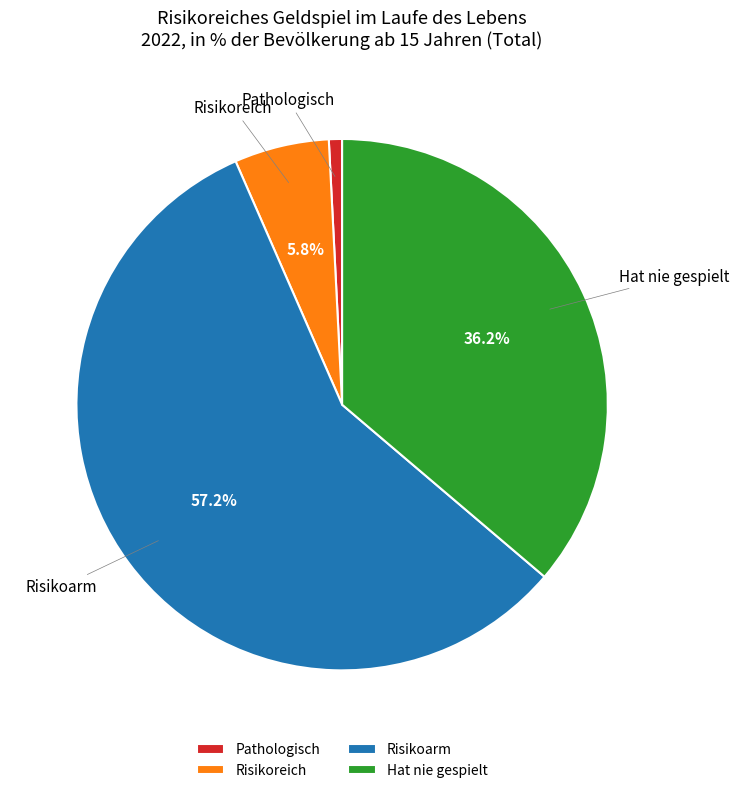

What is the ratio of the value at Risikoreich to the value at Hat nie gespielt?

0.2